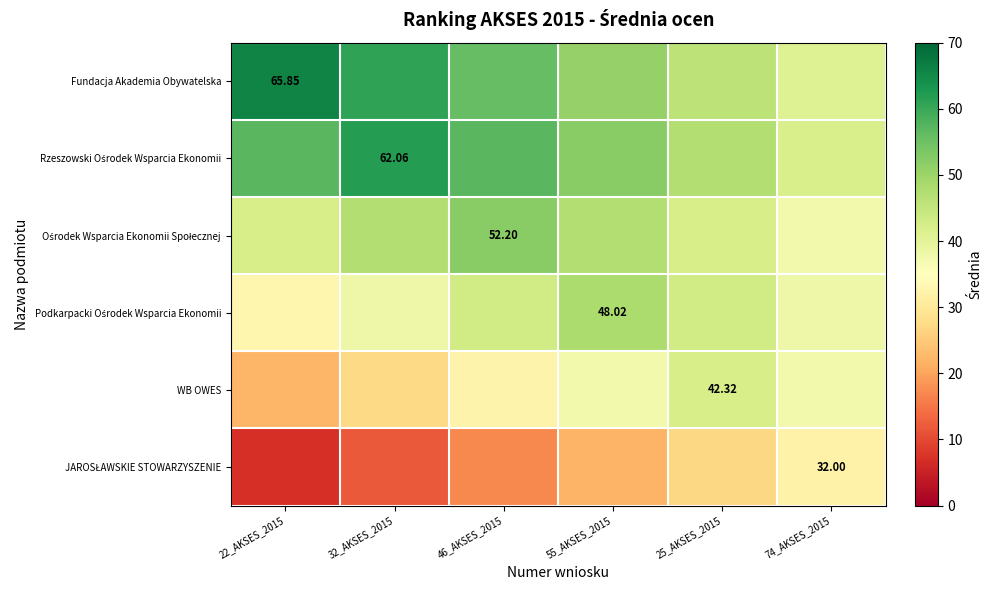

How many series are shown in this chart?

6